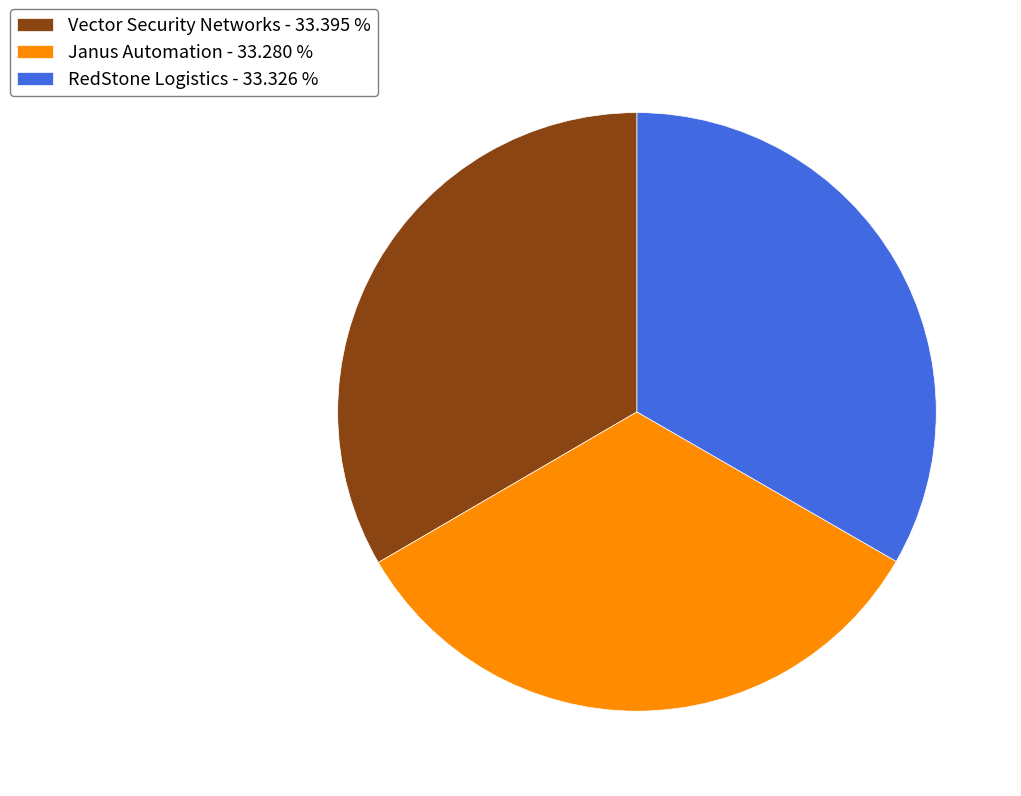

Do Janus Automation - 33.280 % and Vector Security Networks - 33.395 % together represent more than half of the pie?

Yes